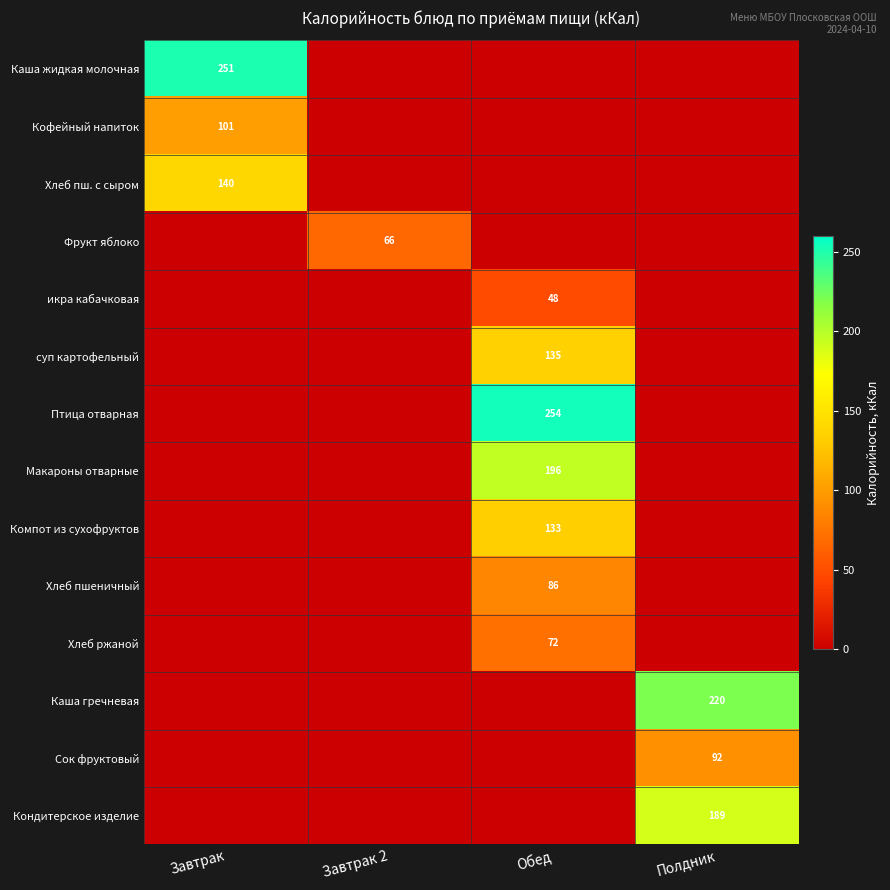

The Кофейный напиток series shows 143 at Завтрак. True or false?

False